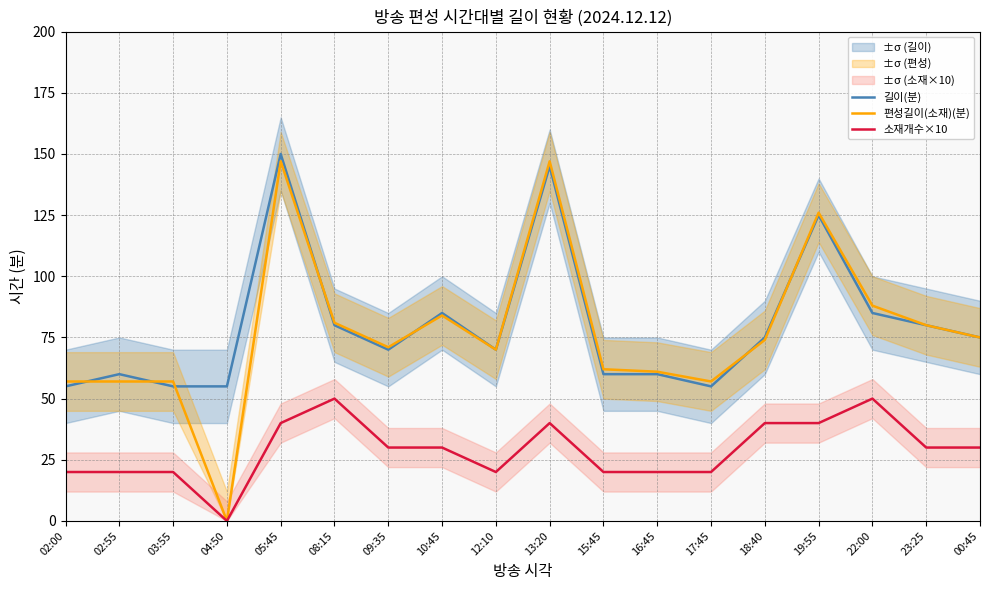

What are all the series names shown in the legend?

길이(분), 편성길이(소재)(분), 소재개수×10